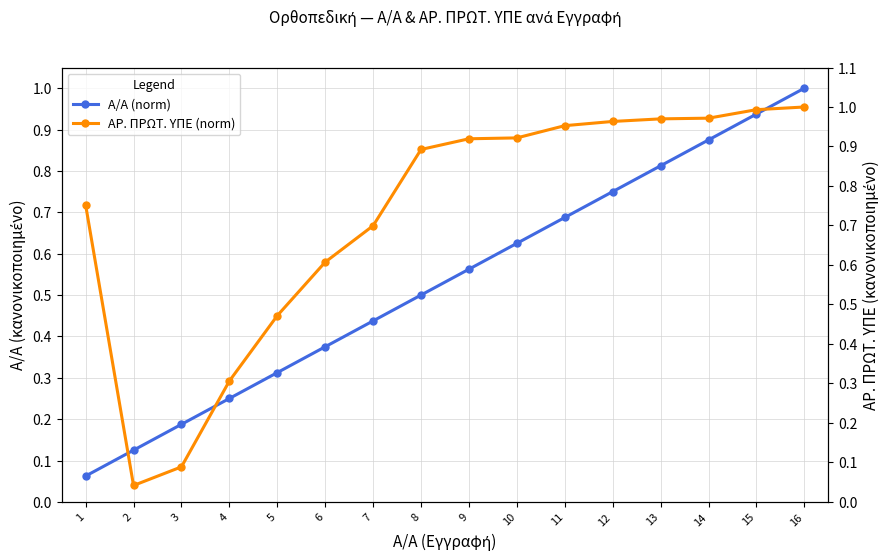

In ΑΡ. ΠΡΩΤ. ΥΠΕ (norm), how many points are lower than both neighbors (excluding endpoints)?

1